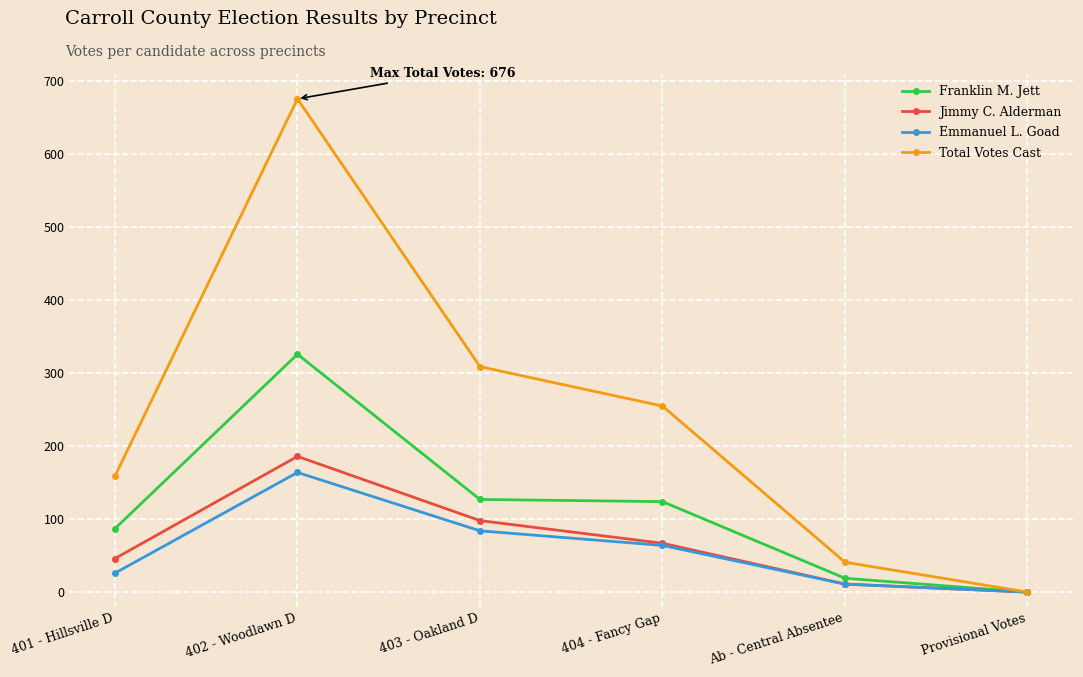

What is the approximate value of Jimmy C. Alderman at 401 - Hillsville D?

46